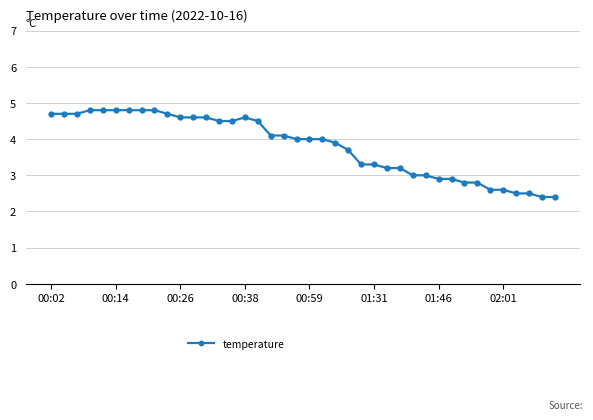

What is the smallest value displayed?

2.4